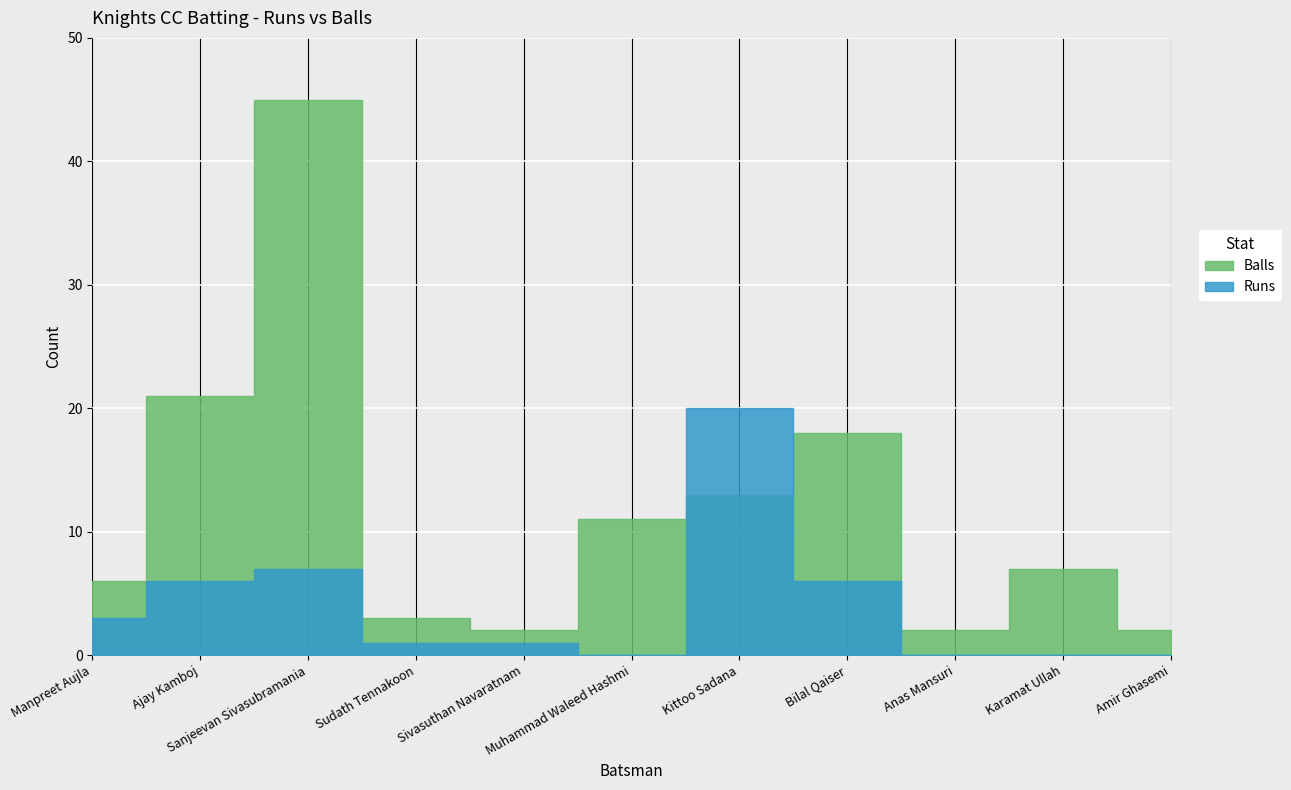

How many data points does each series have?

11